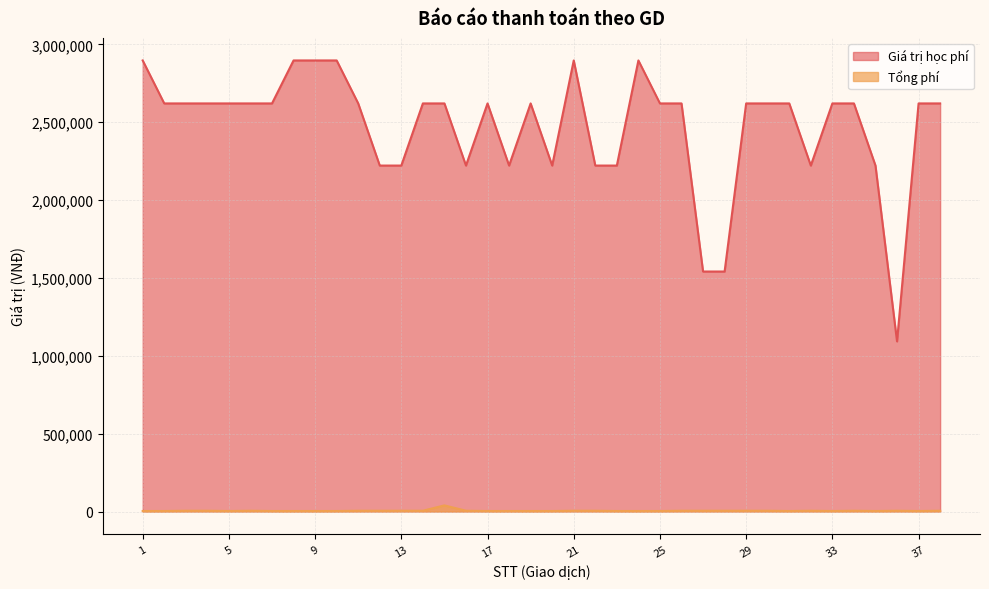

Which label corresponds to the smallest value in the chart?

1